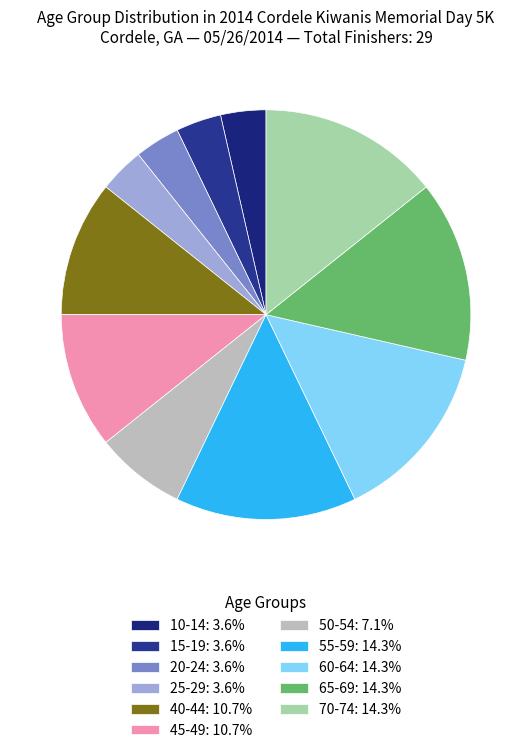

Is there a majority slice in this chart?

No